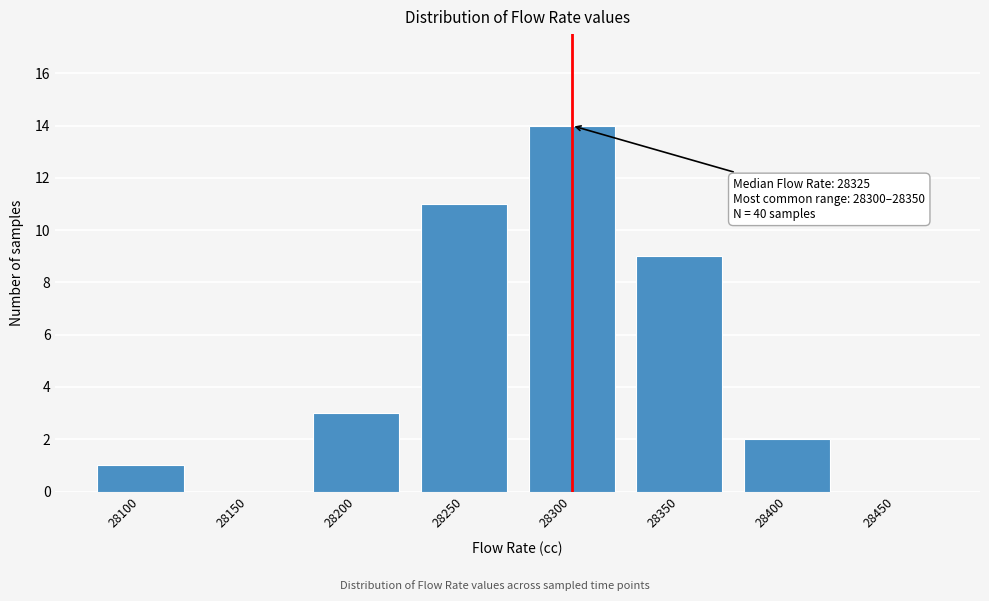

Reading left to right, list all the values displayed in this chart.

28100=1	28150=0	28200=3	28250=11	28300=14	28350=9	28400=2	28450=0